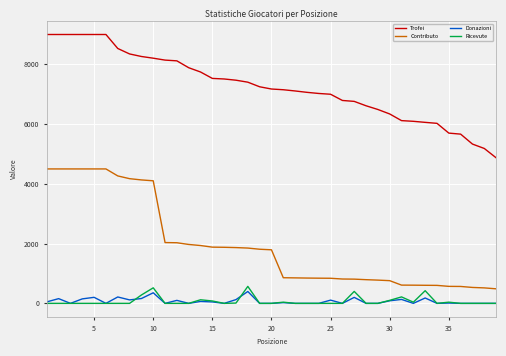

How many lines are shown in the chart?

4